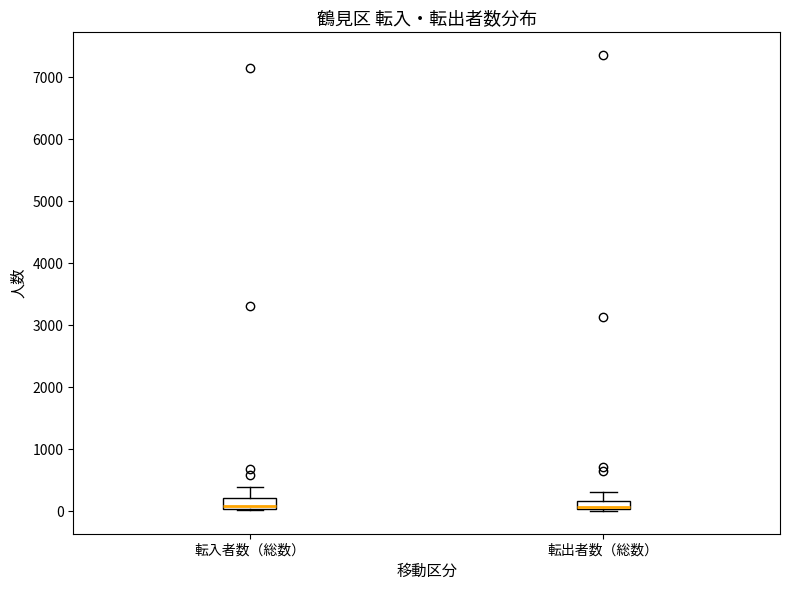

Where is the lower edge of the box for 転出者数（総数） on the y-axis? The values are not printed on the chart, so give them approximately, as read against the axis.

0